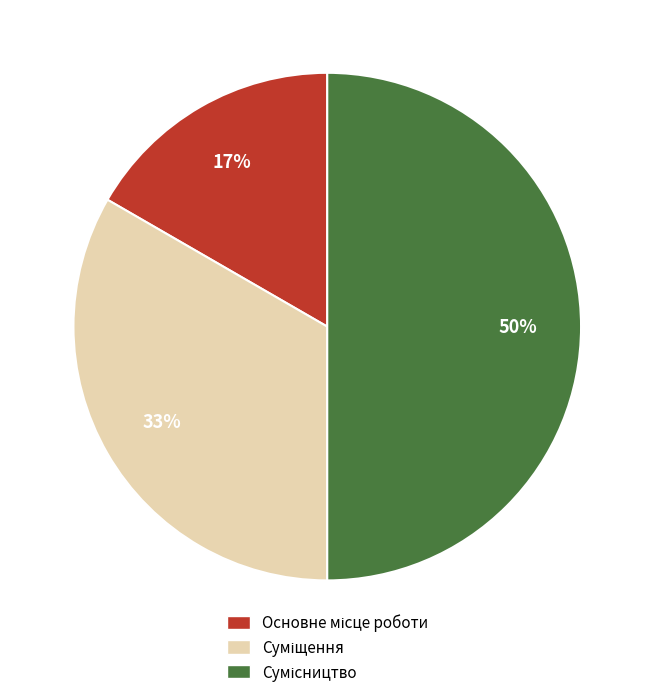

To the nearest percent, what is the average slice percentage?

33%